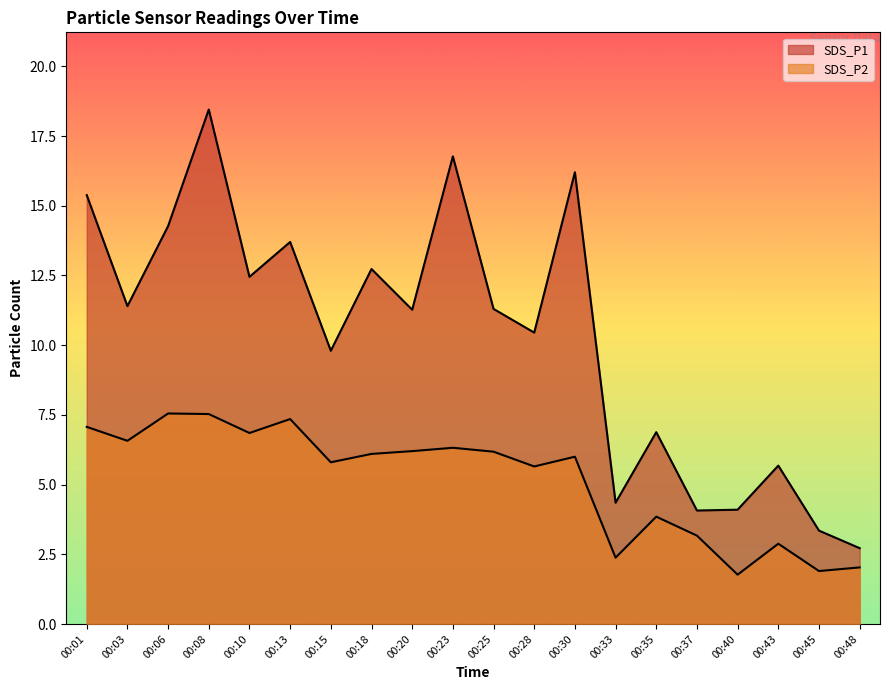

True or false: SDS_P1 and SDS_P2 cross at least once.

False